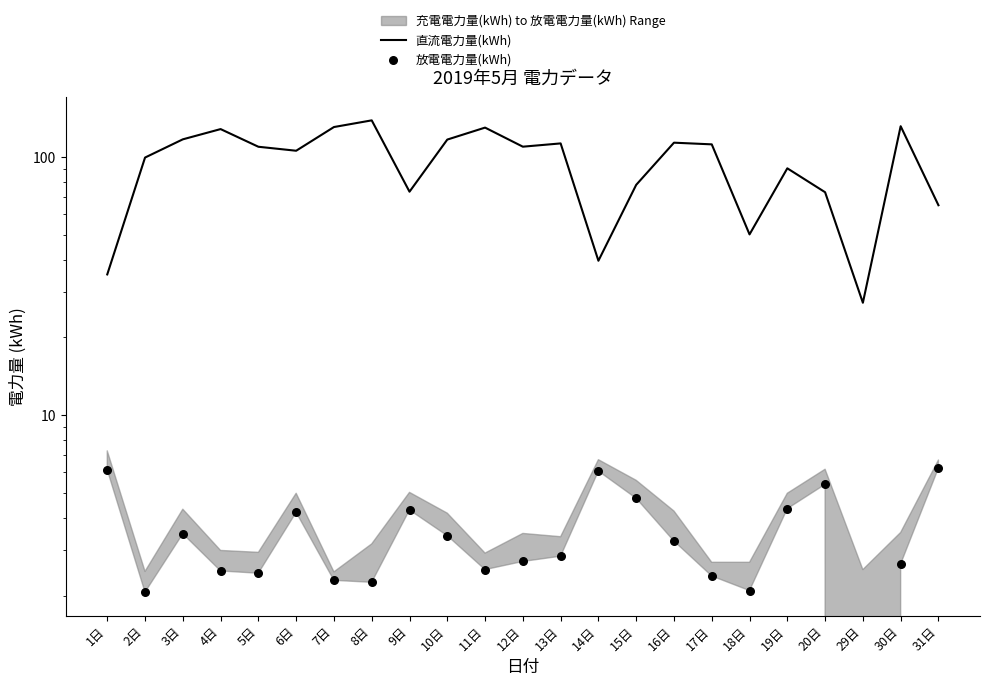

What are all the series names shown in the legend?

直流電力量(kWh), 放電電力量(kWh)